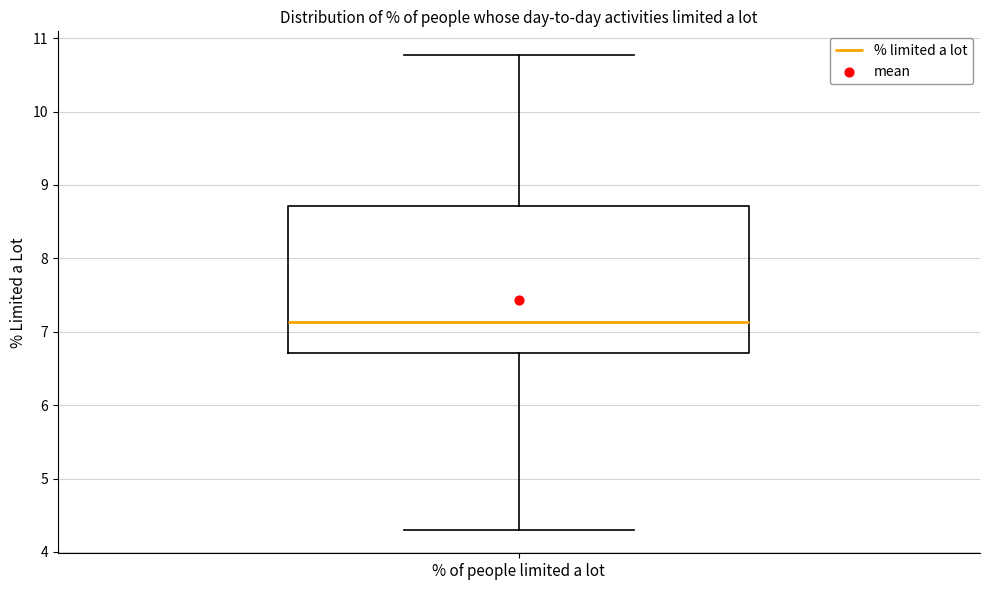

Read this box plot against the y-axis: the position of the median line, the range covered by the box, and the ends of both whiskers. The values are not printed on the chart, so give them approximately, as read against the axis.

median 7.1, box 6.7 to 8.7, whiskers 4.3 to 10.8